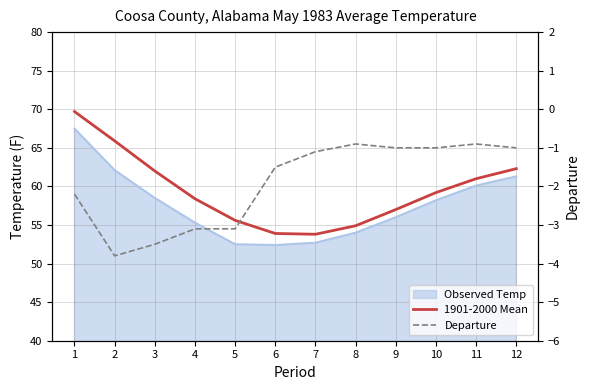

What is the value of the 1901-2000 Mean point at the 2nd from the left?

65.9